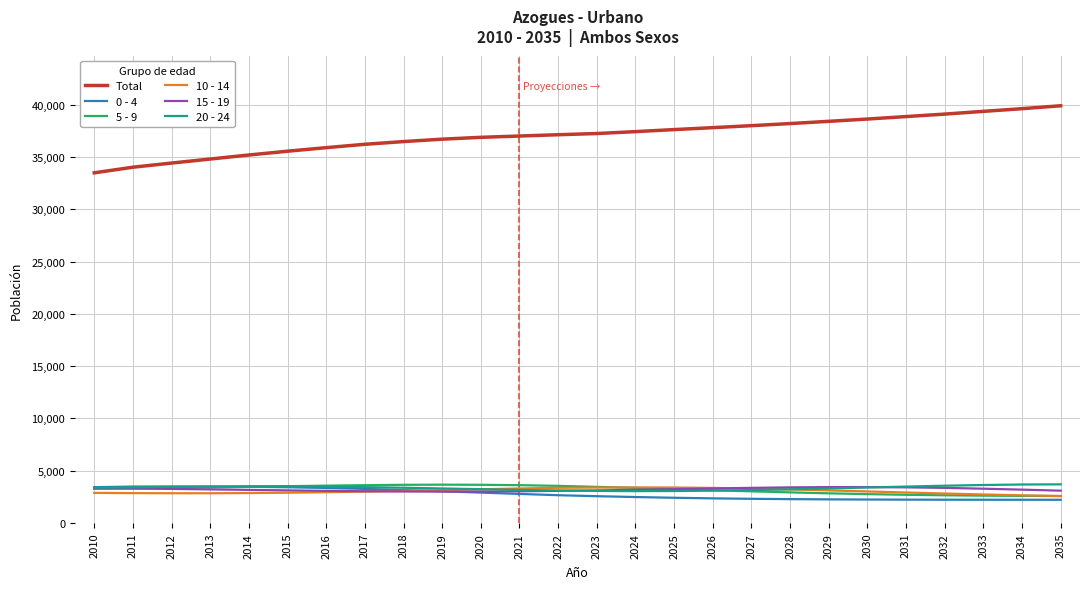

The value of 20 - 24 at 2012 is 3462. True or false?

True